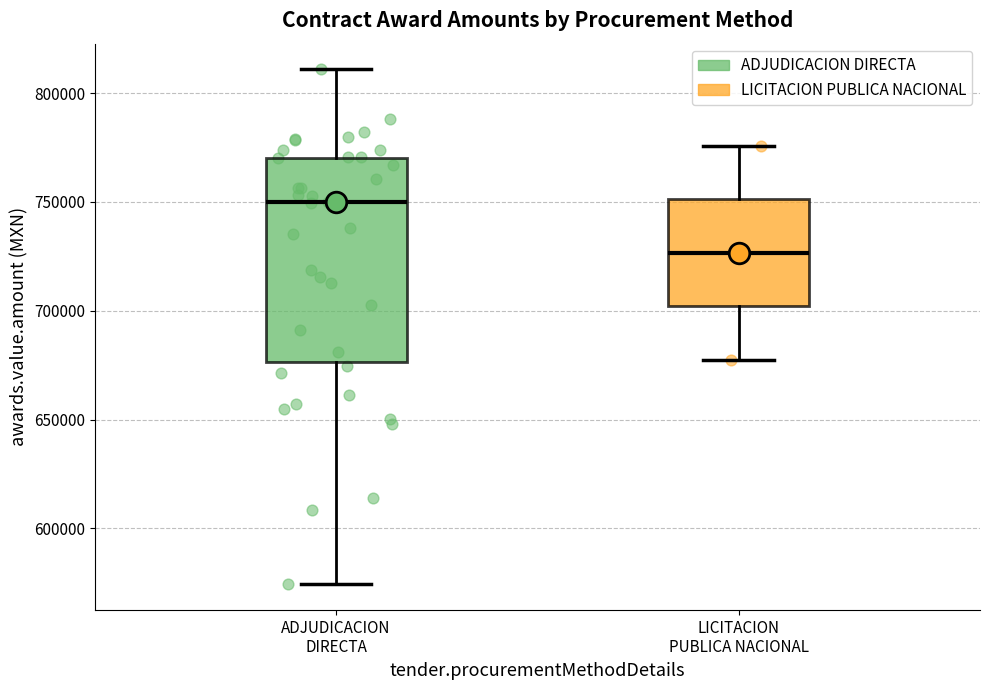

Reading left to right, transcribe this box plot: for each box, give where its median line is, the range the box spans, and where its two whiskers end, as read against the y-axis. The values are not printed on the chart, so give them approximately, as read against the axis.

ADJUDICACION DIRECTA: median 750000, box 675000 to 770000, whiskers 575000 to 810000
LICITACION PUBLICA NACIONAL: median 725000, box 700000 to 750000, whiskers 680000 to 775000